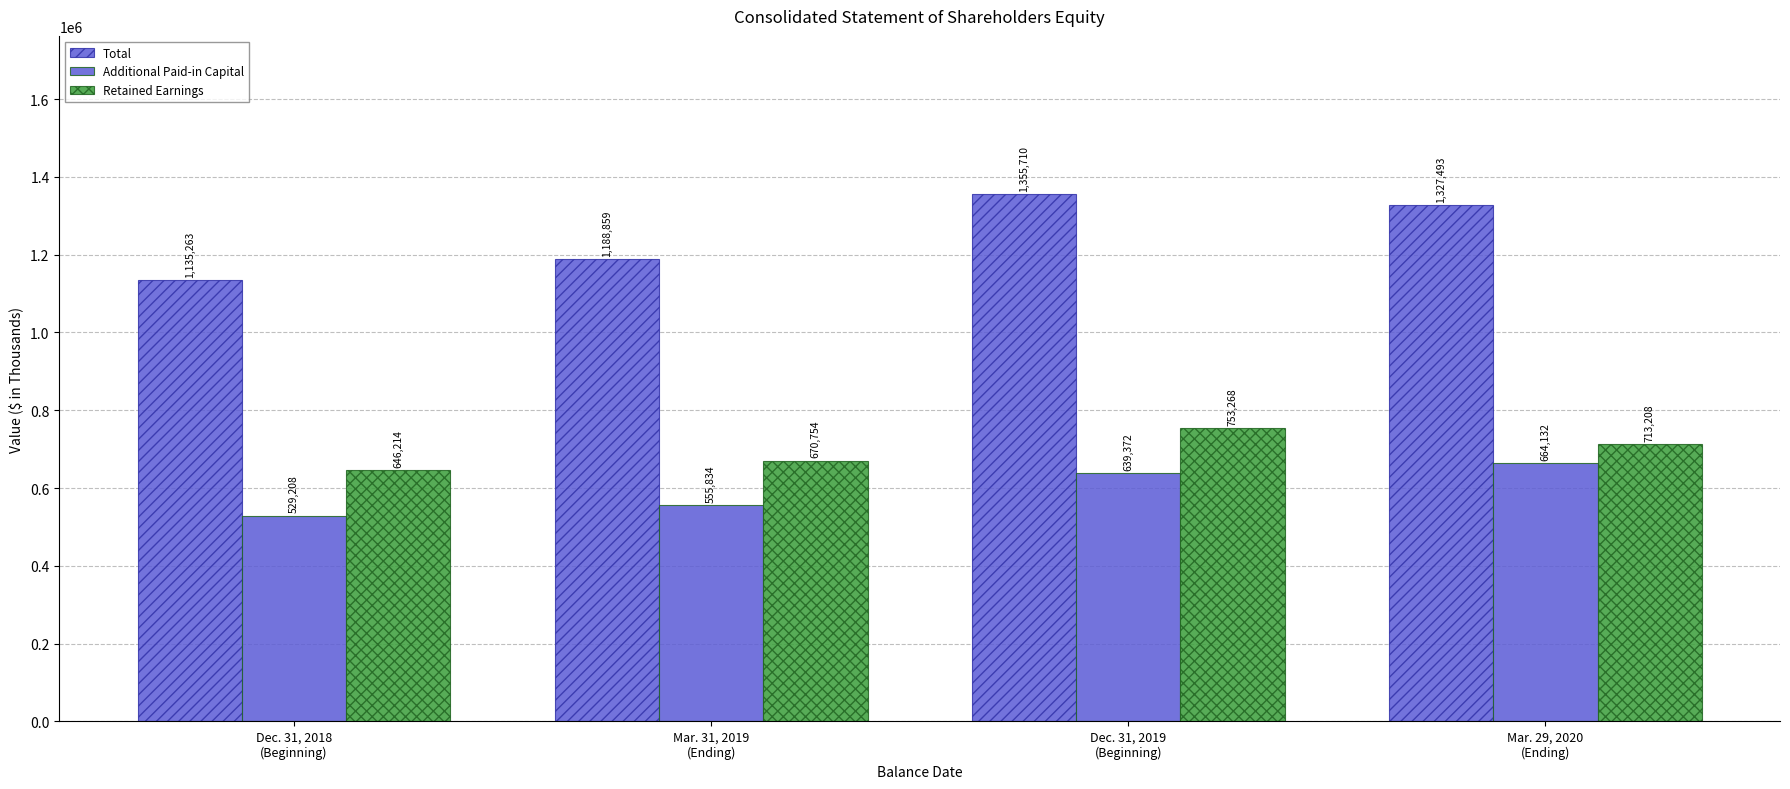

Rank the series by their average value, from lowest to highest.

Additional Paid-in Capital, Retained Earnings, Total